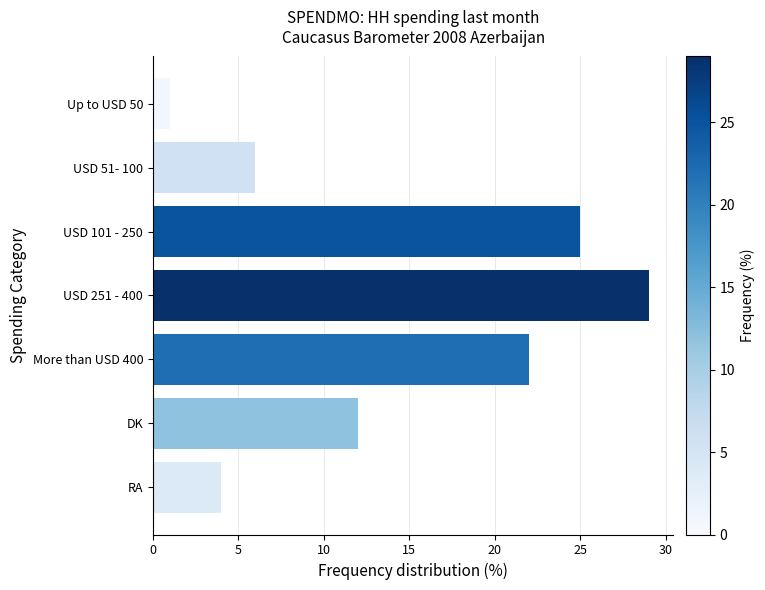

Approximately how many times larger is the value at More than USD 400 compared to Up to USD 50?

22.0